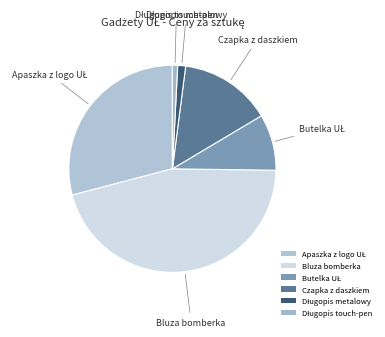

Is the sum of Apaszka z logo UŁ and Długopis touch-pen greater than half?

No